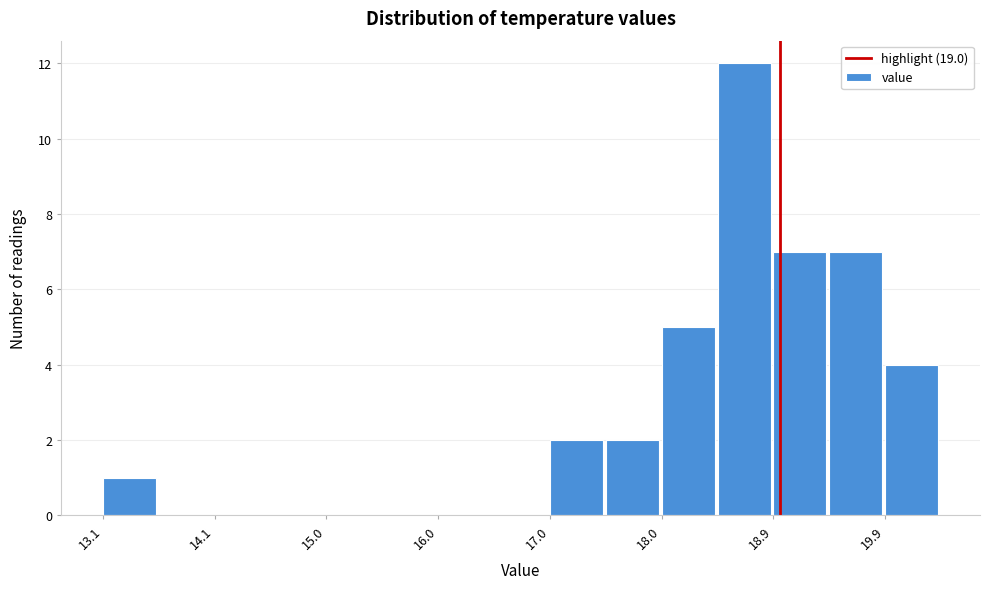

Reading left to right, transcribe this chart: for each bar, give the range it covers on the x-axis and its height. Neither the bar edges nor the heights are printed on the chart, so give them approximately, as read against the axes.

13.1 to 13.6: 1
13.6 to 14.1: 0
14.1 to 14.6: 0
14.6 to 15.0: 0
15.0 to 15.5: 0
15.5 to 16.0: 0
16.0 to 16.5: 0
16.5 to 17.0: 0
17.0 to 17.5: 2
17.5 to 18.0: 2
18.0 to 18.5: 5
18.5 to 18.9: 12
18.9 to 19.4: 7
19.4 to 19.9: 7
19.9 to 20.4: 4